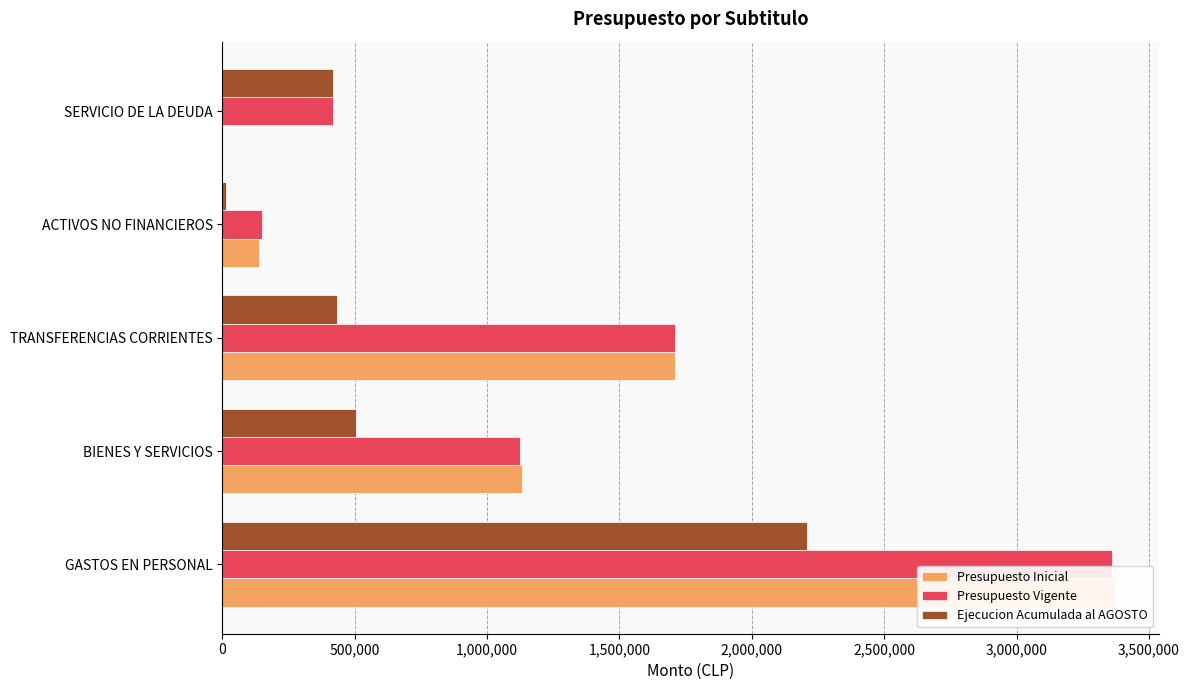

Which series has the largest total across all categories?

Presupuesto Vigente